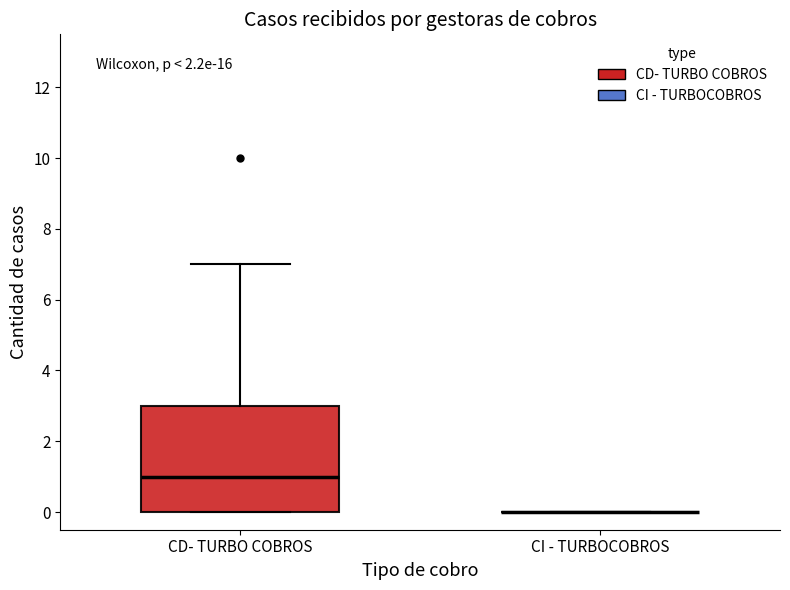

Reading left to right, read every box against the y-axis: the position of its median line, the range the box covers, and the ends of its whiskers. The values are not printed on the chart, so give them approximately, as read against the axis.

CD- TURBO COBROS: median 1, box 0 to 3, whiskers 0 to 7
CI - TURBOCOBROS: box collapsed to a line at 0, whiskers 0 to 0